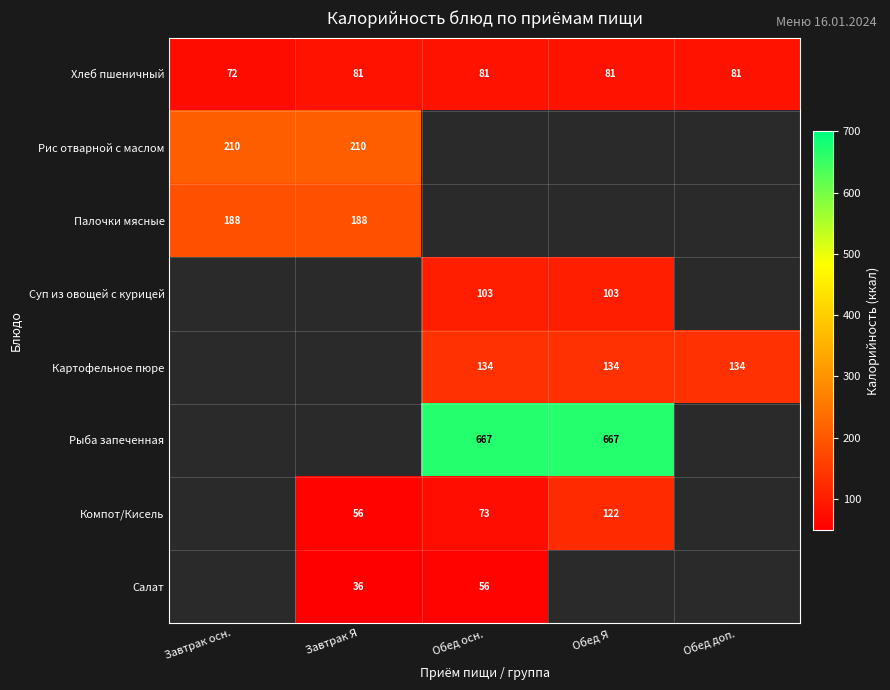

The value of Рис отварной с маслом at Завтрак Я is 125. True or false?

False